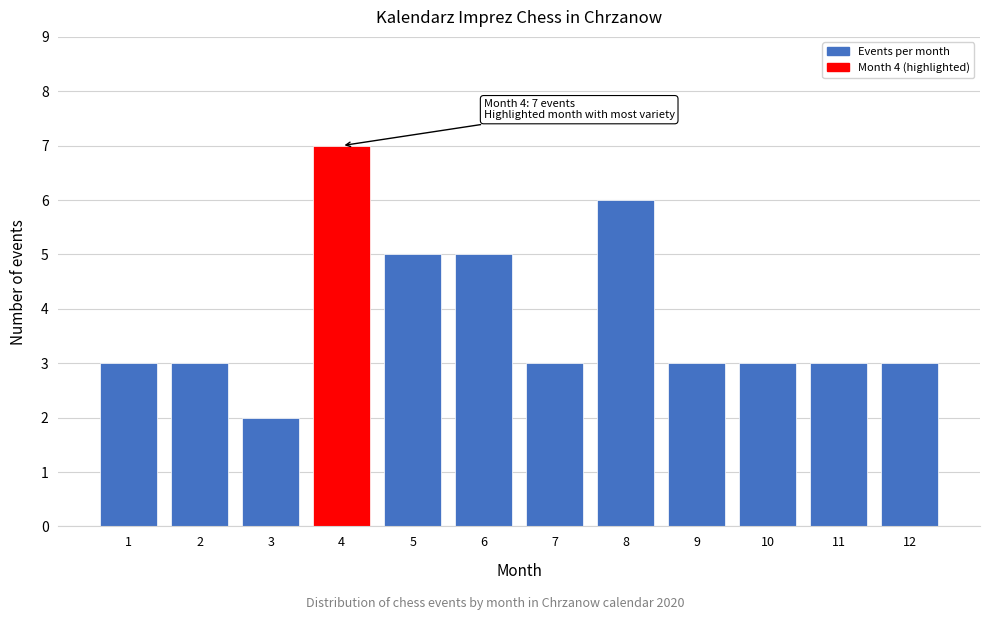

Reading right to left, extract all data points from this chart.

12=3	11=3	10=3	9=3	8=6	7=3	6=5	5=5	4=7	3=2	2=3	1=3